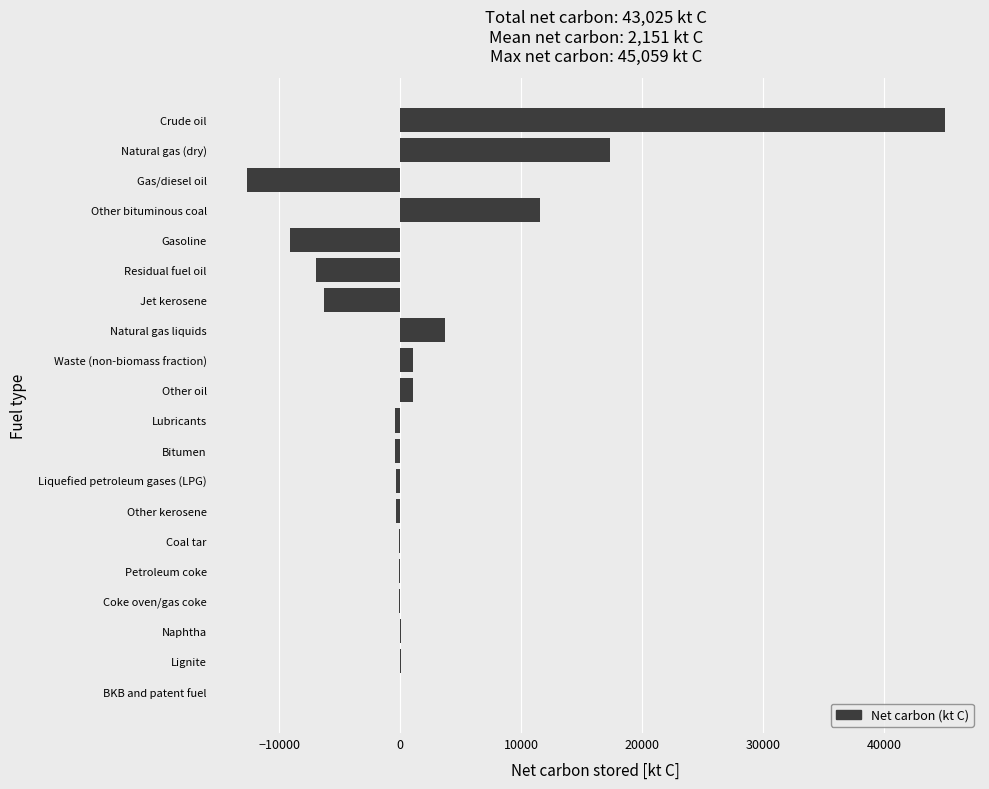

How many data points are above -63?

9